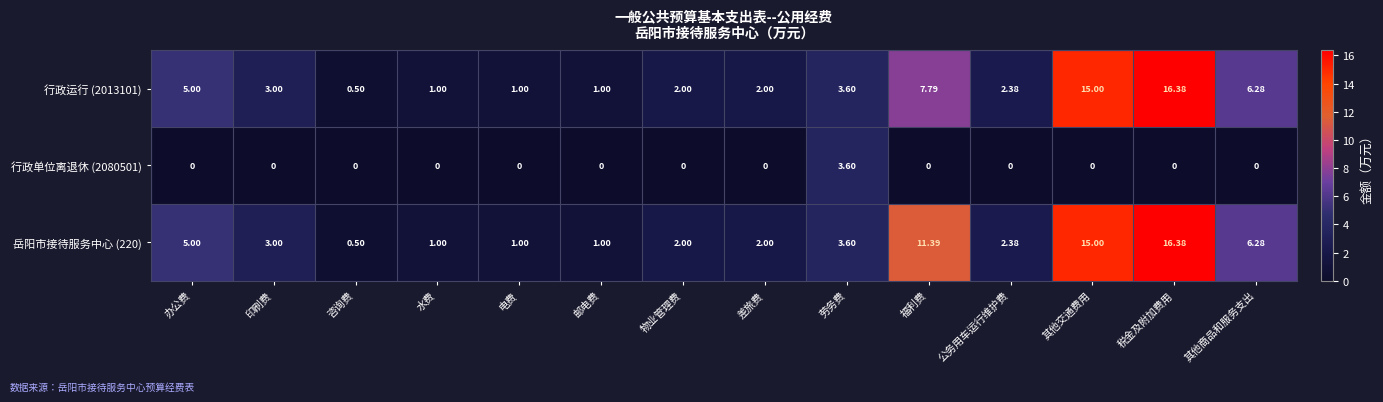

At which label does 岳阳市接待服务中心 (220) reach its minimum?

咨询费